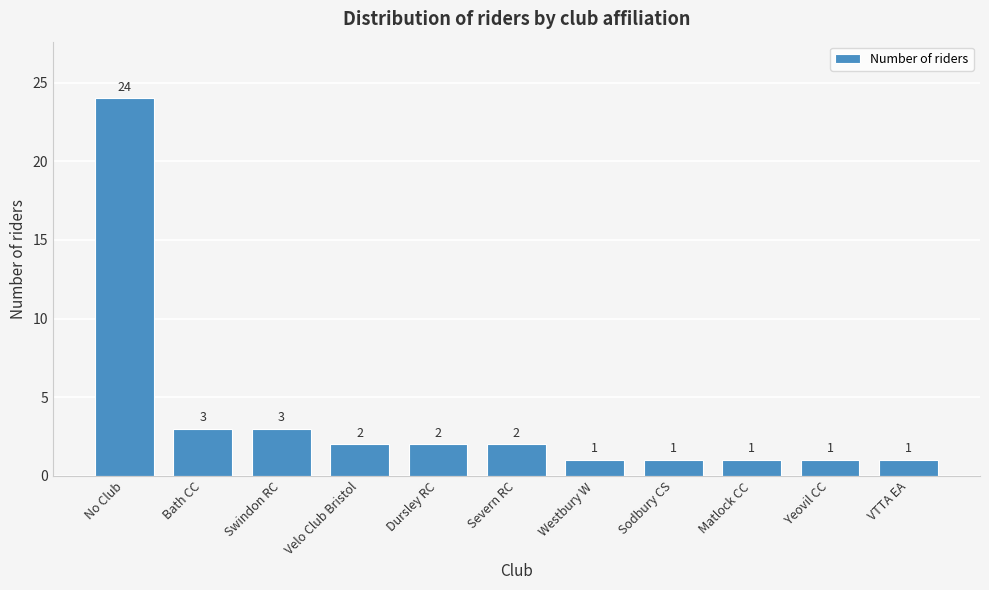

Reading right to left, extract all data points from this chart.

1	1	1	1	1	2	2	2	3	3	24